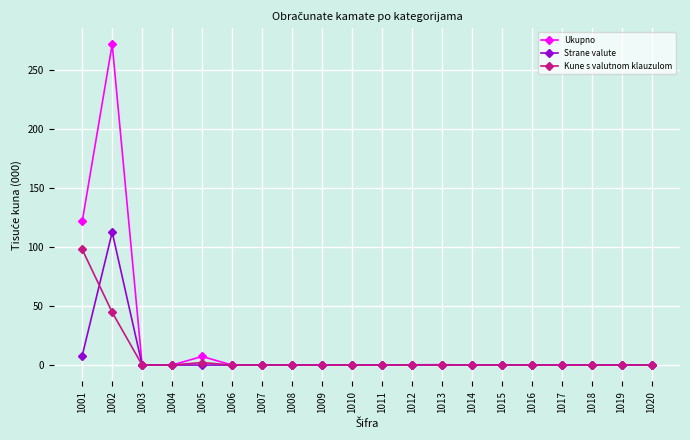

What is the greatest value displayed?

271.8